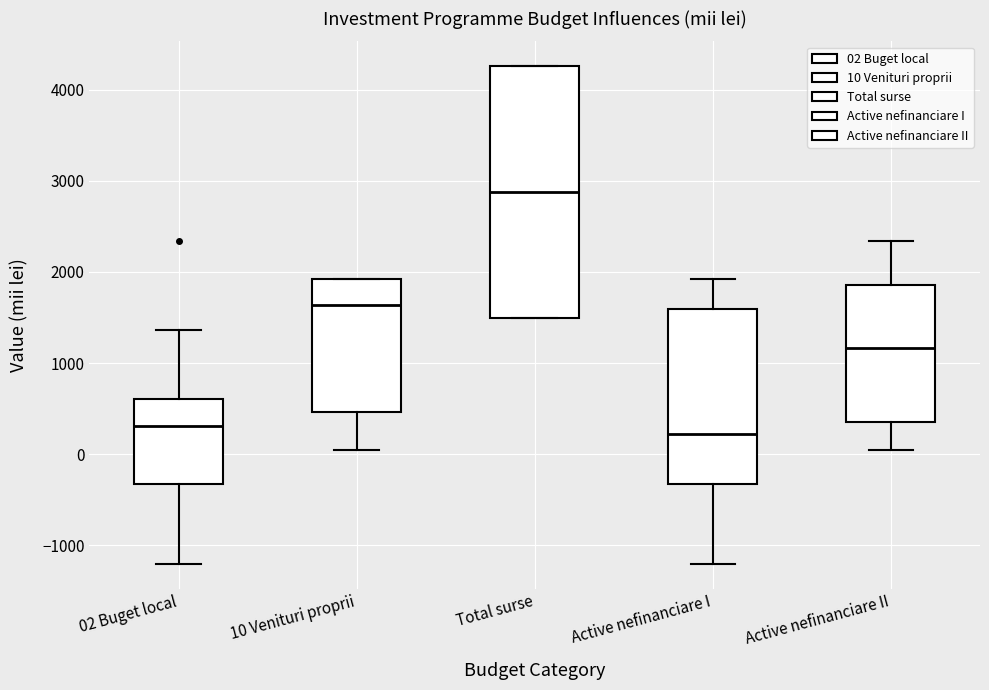

Where does the median line of the box for 10 Venituri proprii sit on the y-axis? The values are not printed on the chart, so give them approximately, as read against the axis.

1600